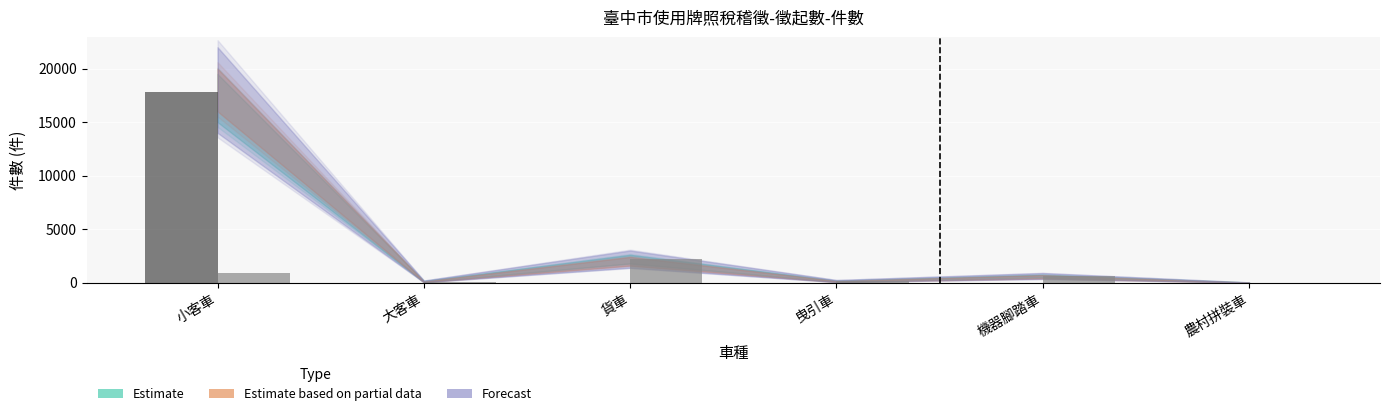

What is the greatest value displayed?

17778